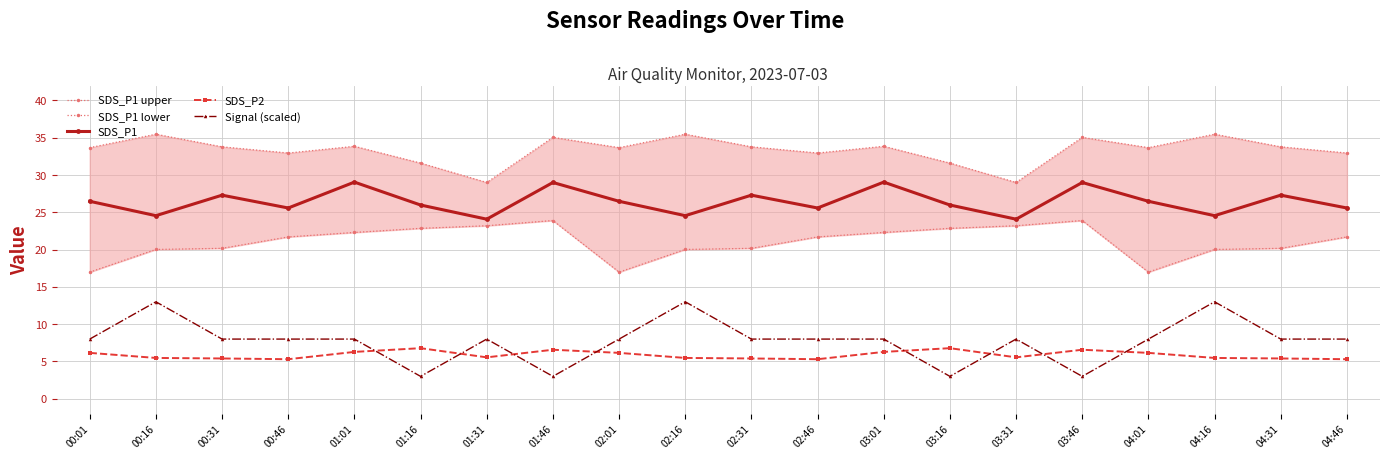

In SDS_P1 lower, how many points are lower than both neighbors (excluding endpoints)?

2